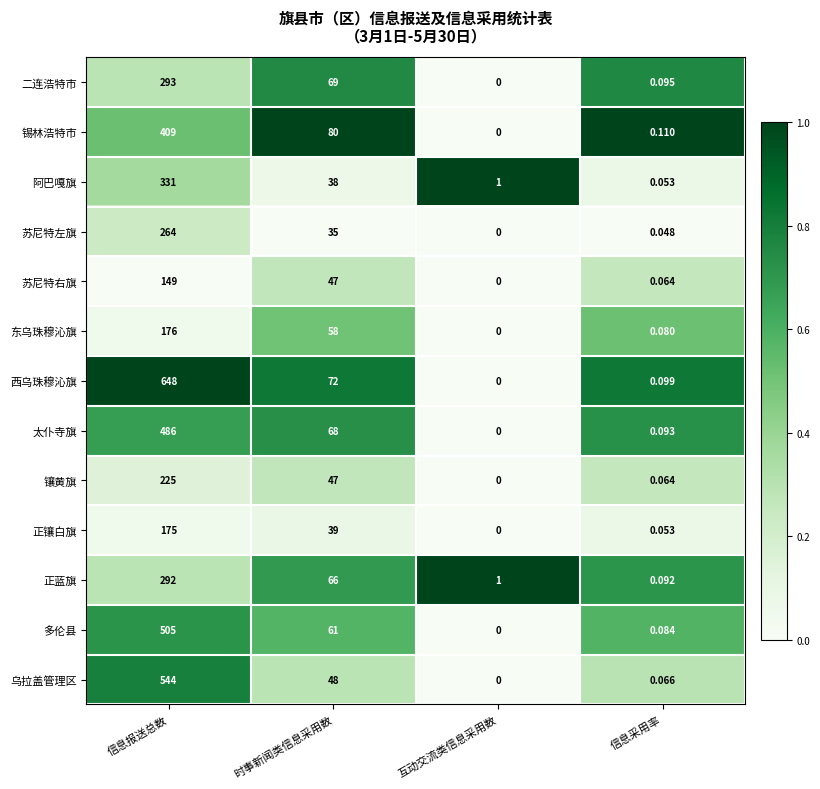

Between 信息报送总数 and 时事新闻类信息采用数, which series saw the biggest shift?

西乌珠穆沁旗